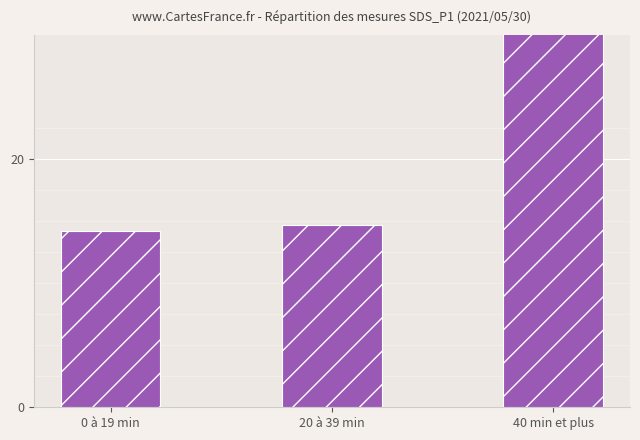

Reading left to right, list all the values displayed in this chart.

14.2	14.7	35.8